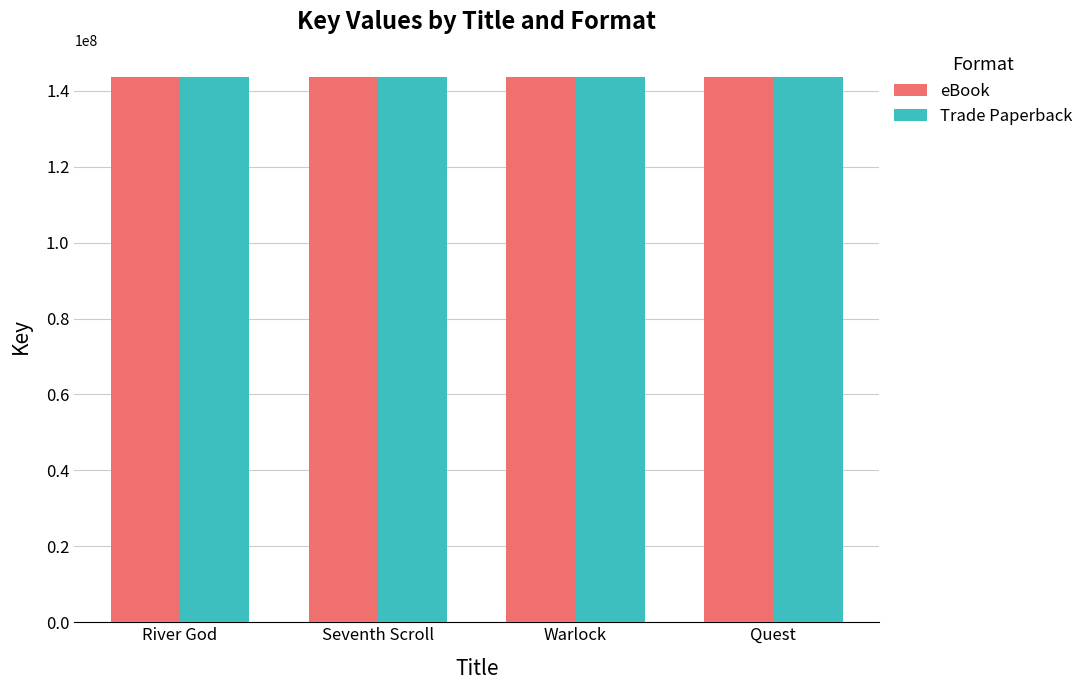

What is the difference between the maximum and minimum values in the eBook series?

494